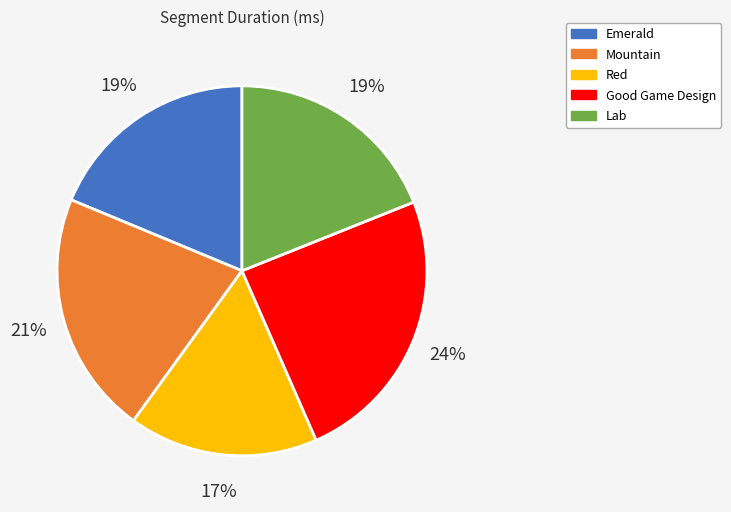

The Emerald slice represents 26% of the pie. True or false?

False